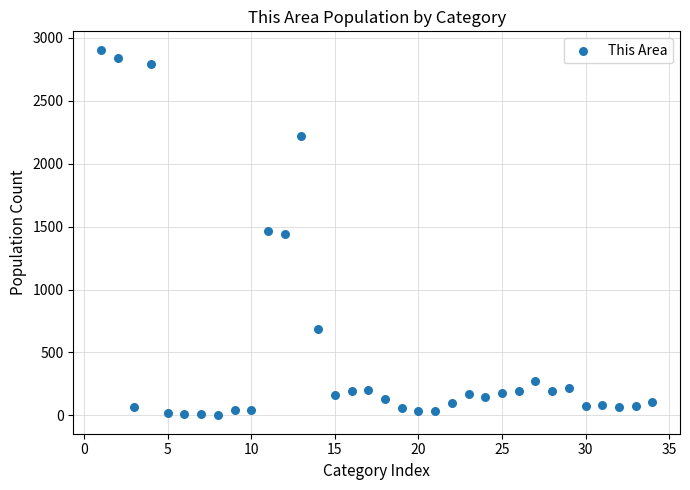

What is the range of X values (max minus min)?

33